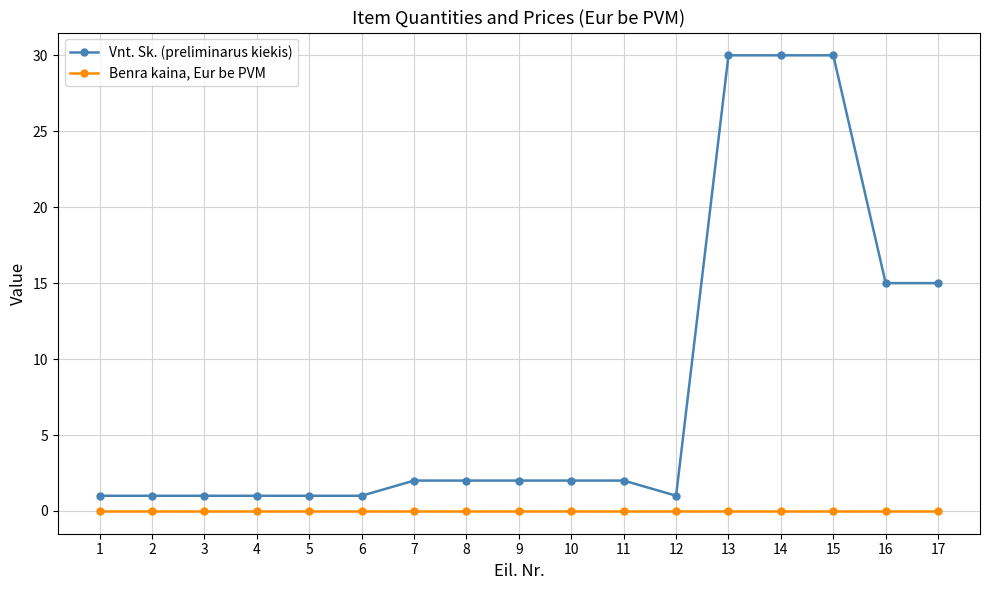

At how many categories does at least one series exceed 13?

5